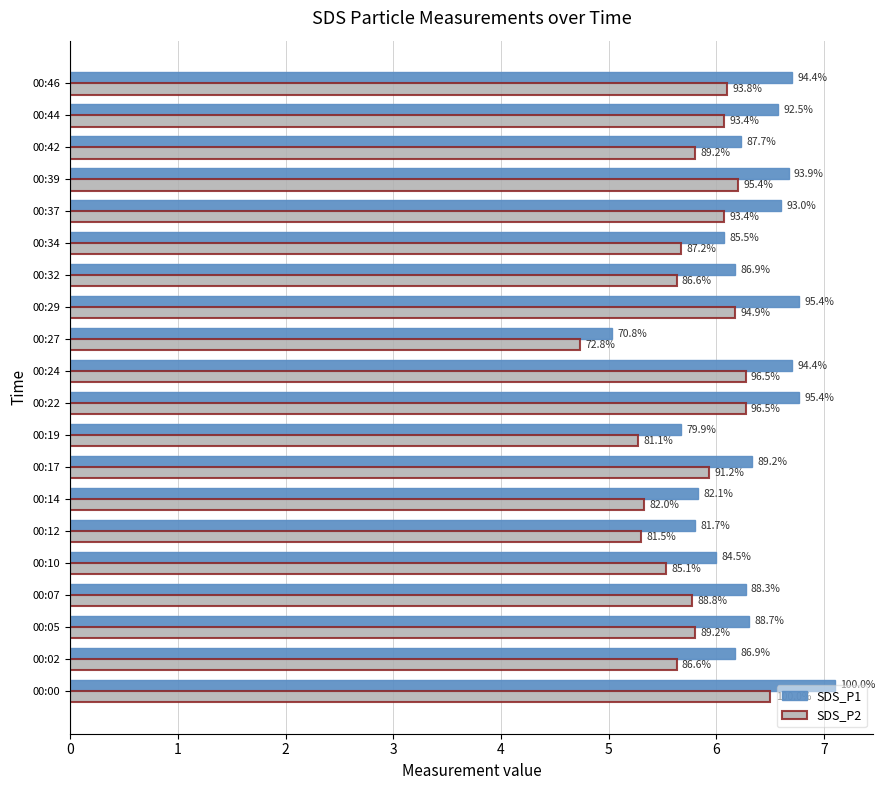

What are all the series names shown in the legend?

SDS_P1, SDS_P2